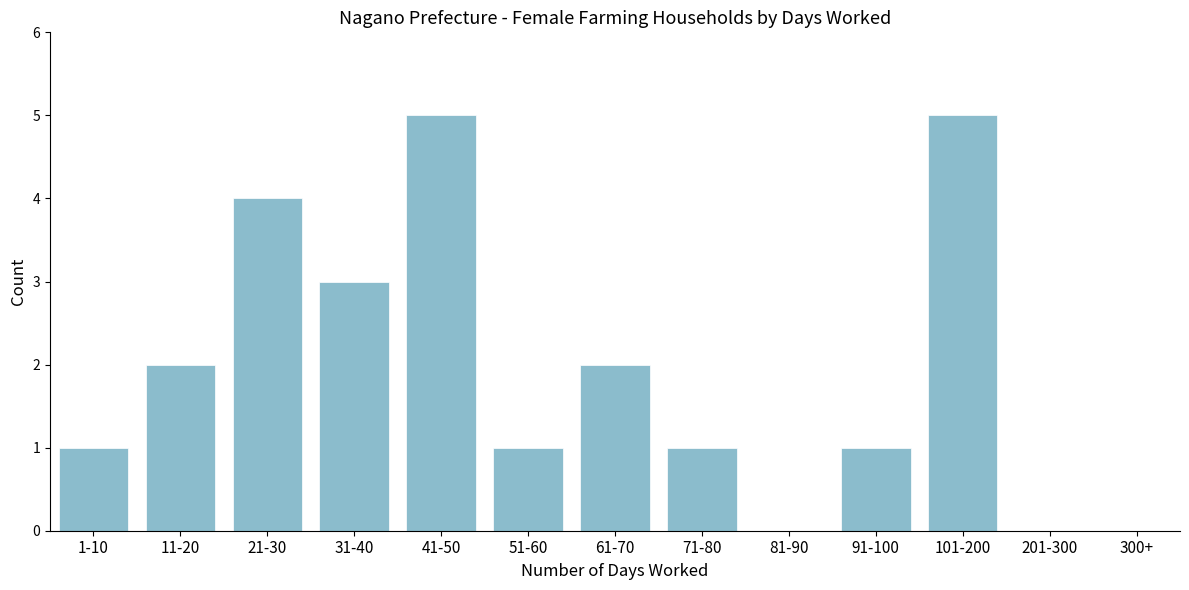

Reading left to right, list all the values displayed in this chart.

1-10=1	11-20=2	21-30=4	31-40=3	41-50=5	51-60=1	61-70=2	71-80=1	81-90=0	91-100=1	101-200=5	201-300=0	300+=0